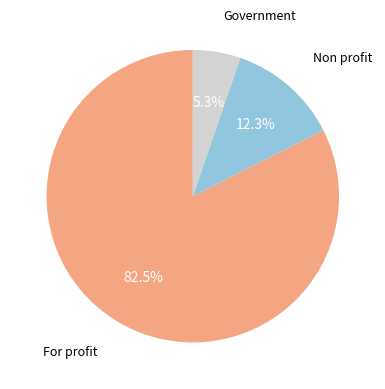

How many slices are in this pie chart?

3